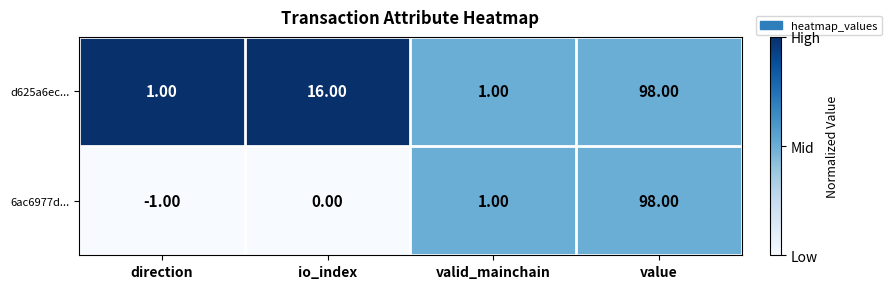

At which category does the chart reach its minimum across all series?

direction